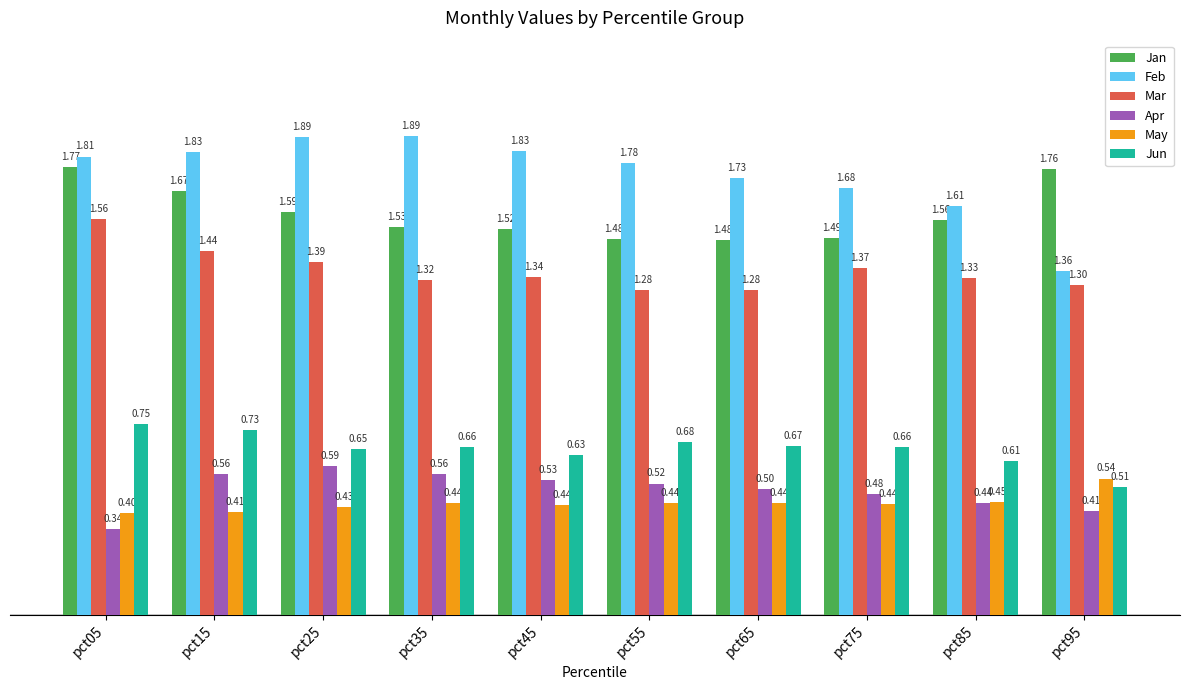

Between pct05 and pct95, which series saw the biggest shift?

Feb